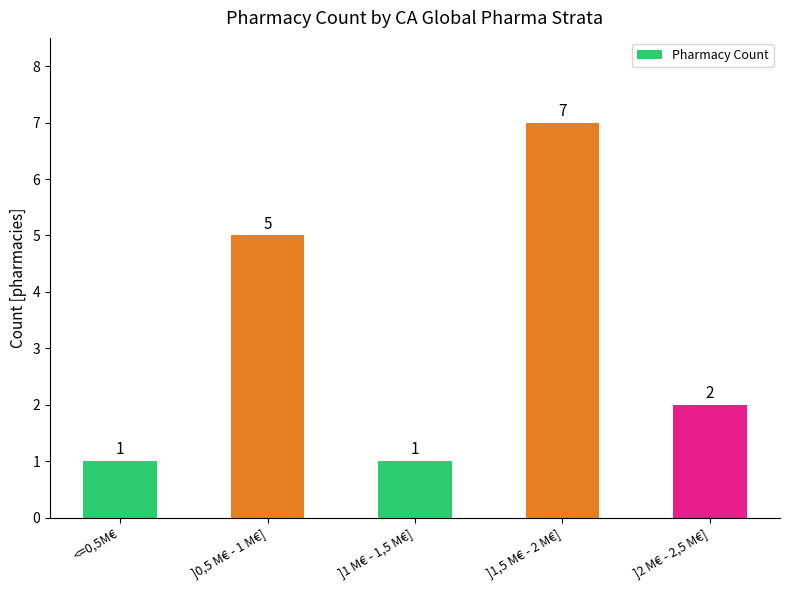

What is the maximum value shown in the chart?

7